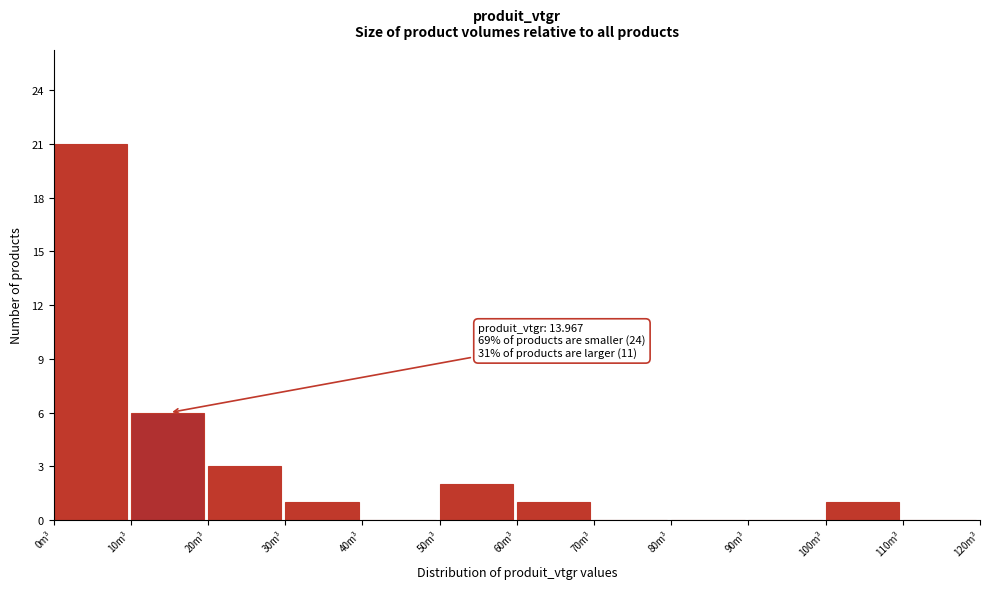

Which range on the x-axis has the tallest bar?

0 to 10